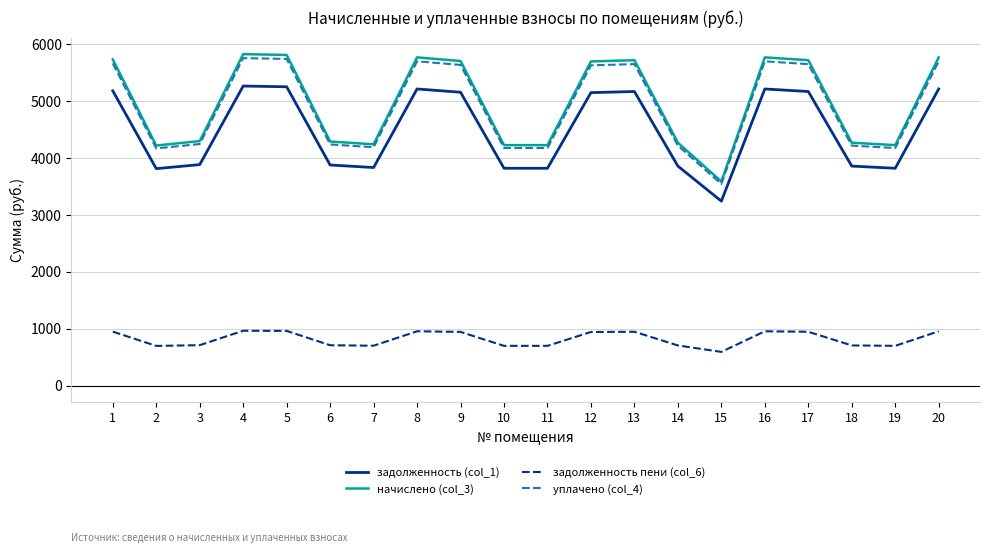

At which label does задолженность пени (col_6) first exceed 944?

1